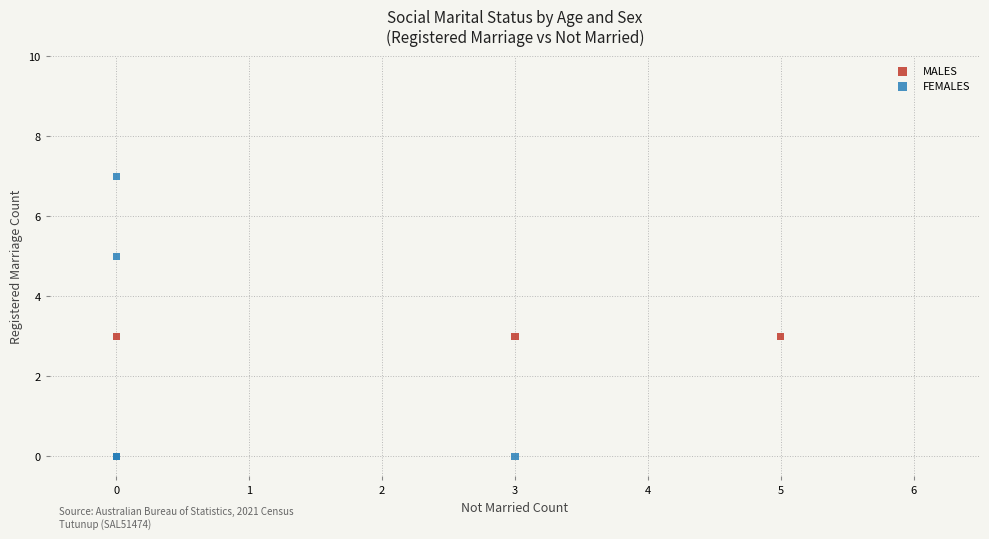

Which series contains the highest Y value?

FEMALES